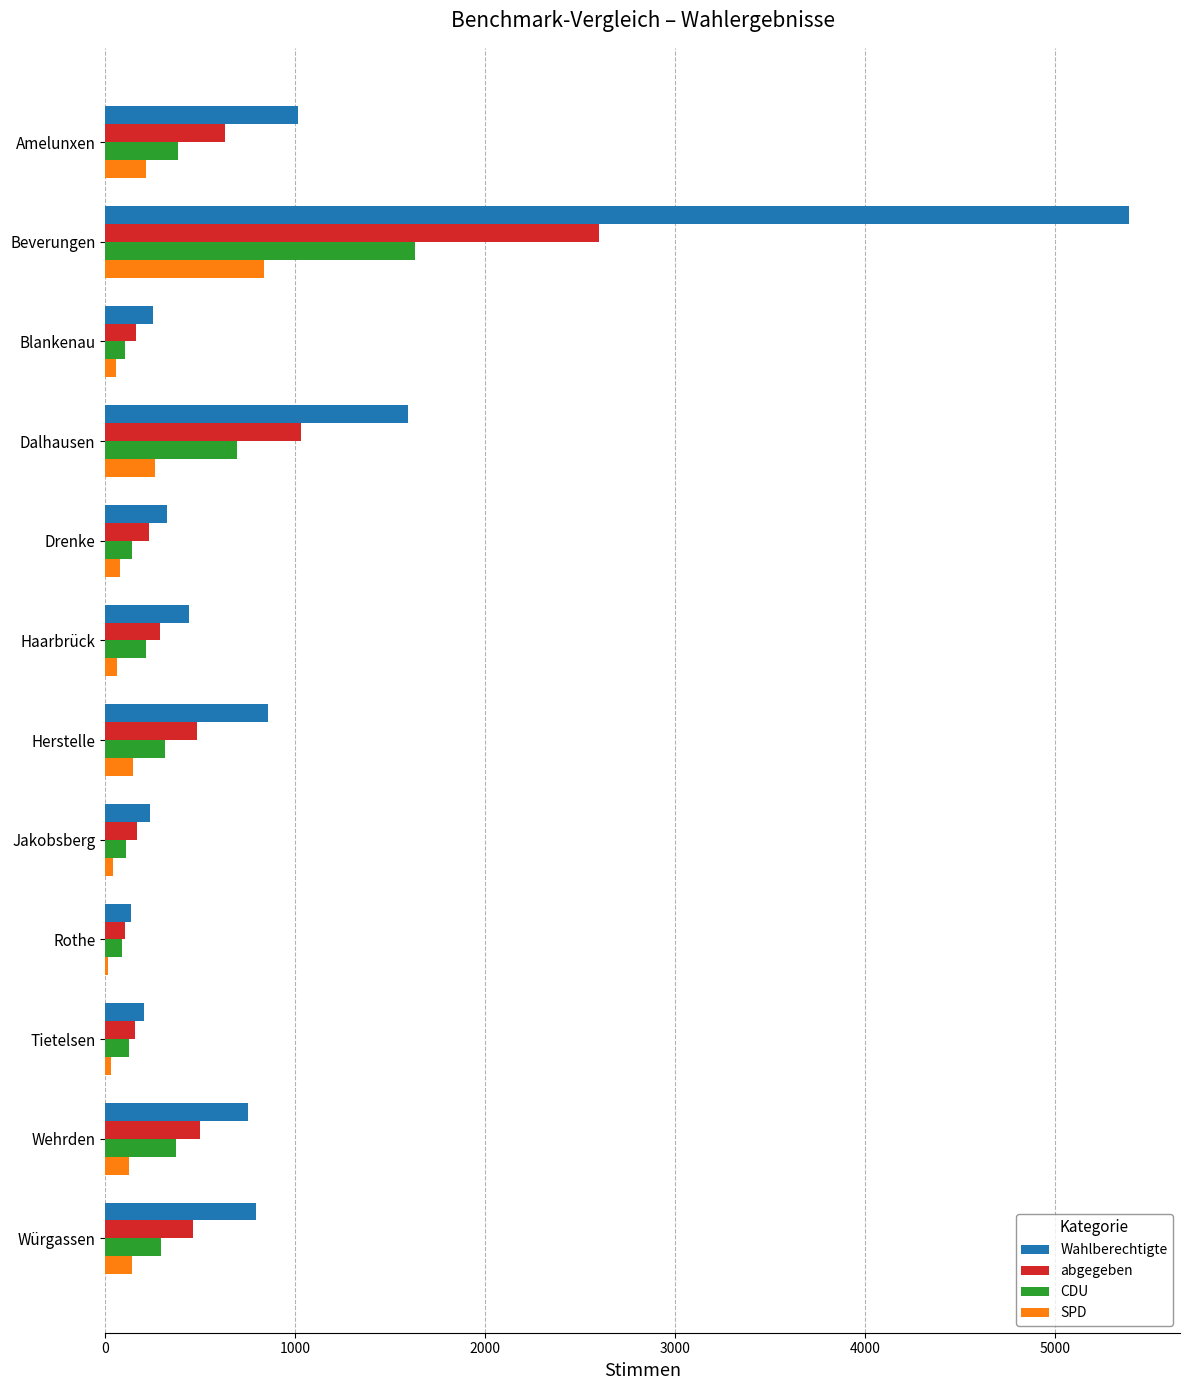

Where is Wahlberechtigte nearest to the value 2762?

Dalhausen